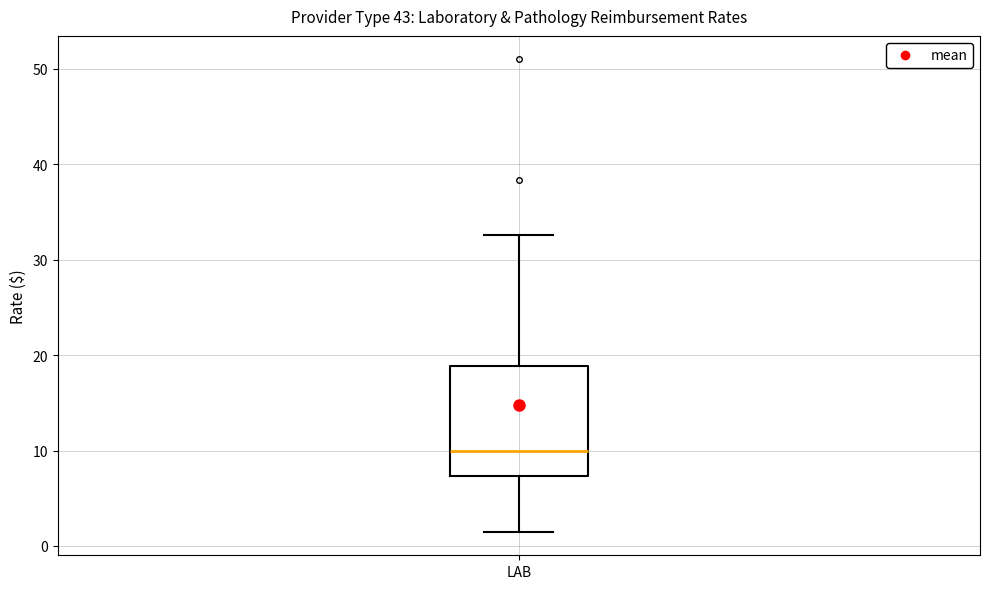

Where does the lower whisker of the box for LAB end on the y-axis? The values are not printed on the chart, so give them approximately, as read against the axis.

2